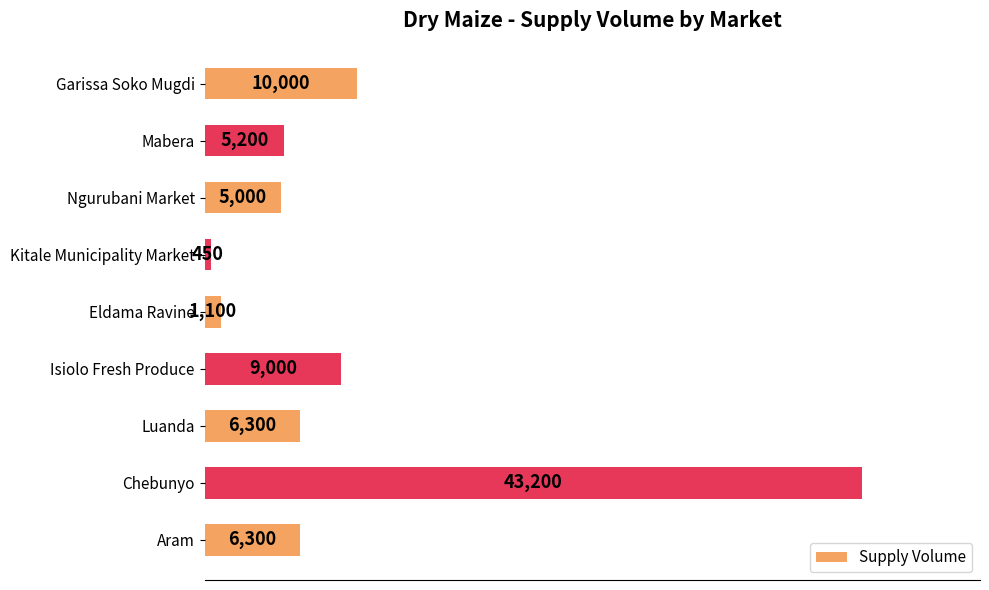

What is the label of the 6th bar from the bottom?

Kitale Municipality Market